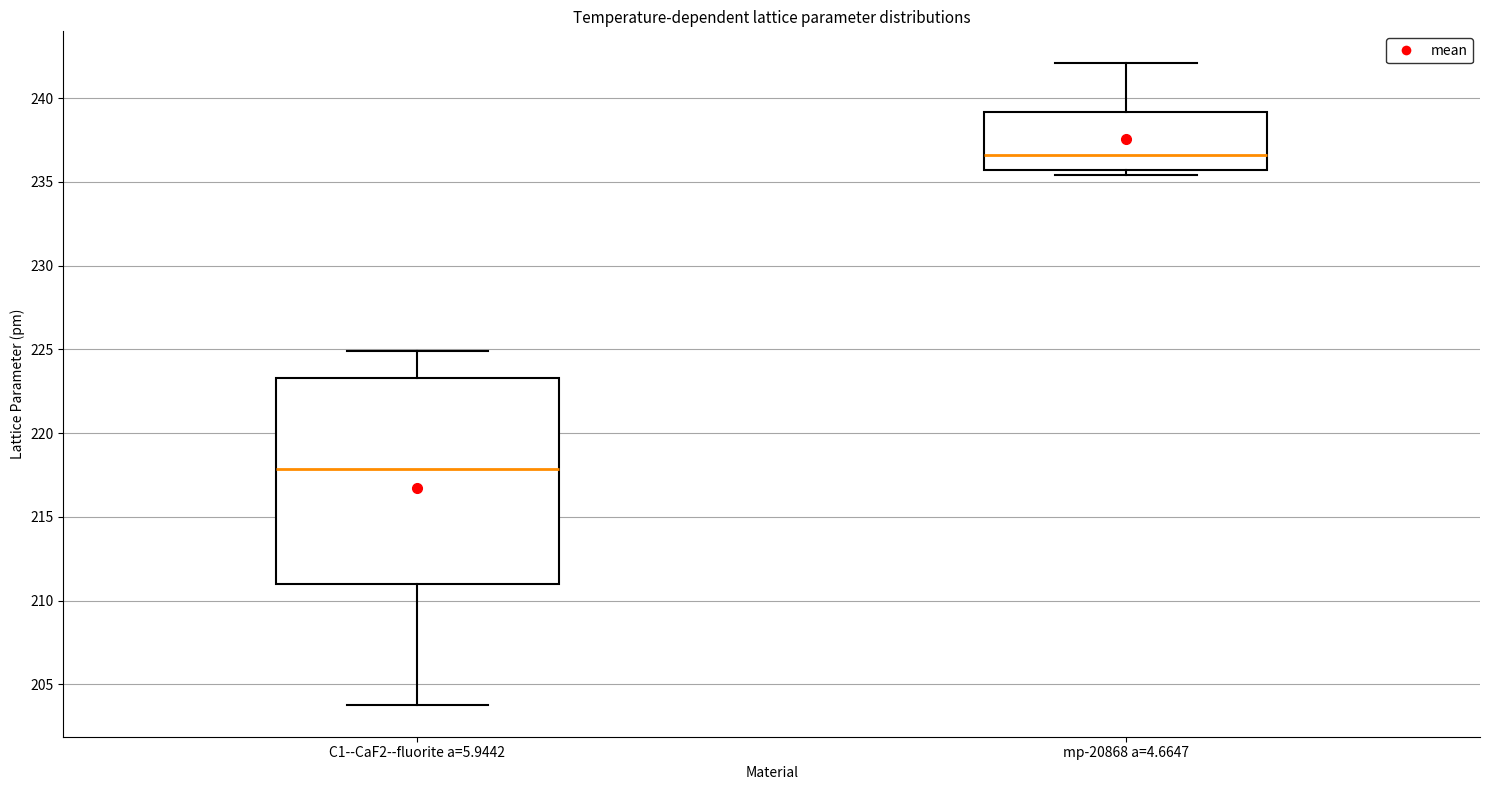

Which box's median line is the highest?

mp-20868 a=4.6647